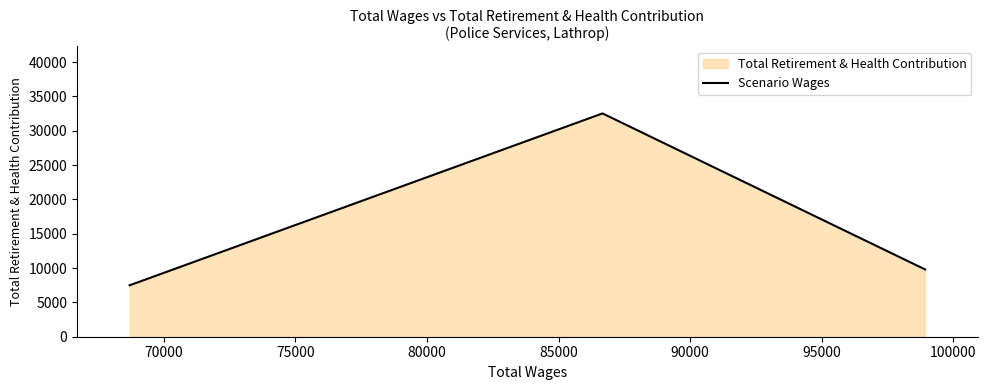

What is the difference between the maximum and minimum values?

25025